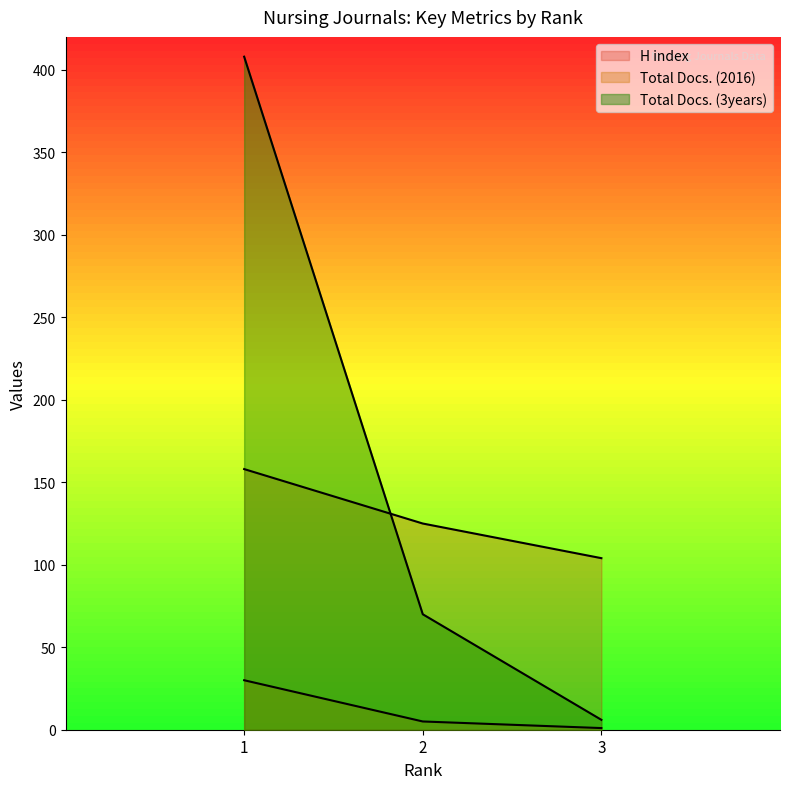

At which category does the chart reach its minimum across all series?

3